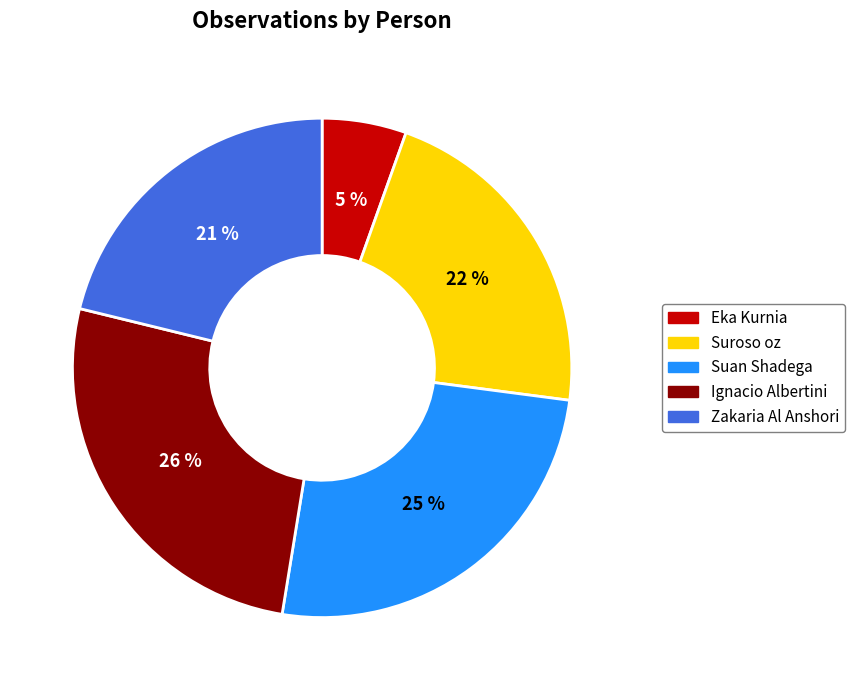

To the nearest percent, what percentage of the pie is Ignacio Albertini?

26%